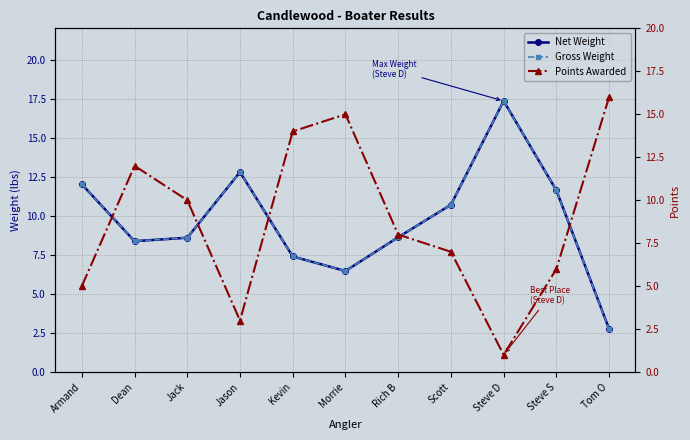

What is the minimum value for Points Awarded?

1.0